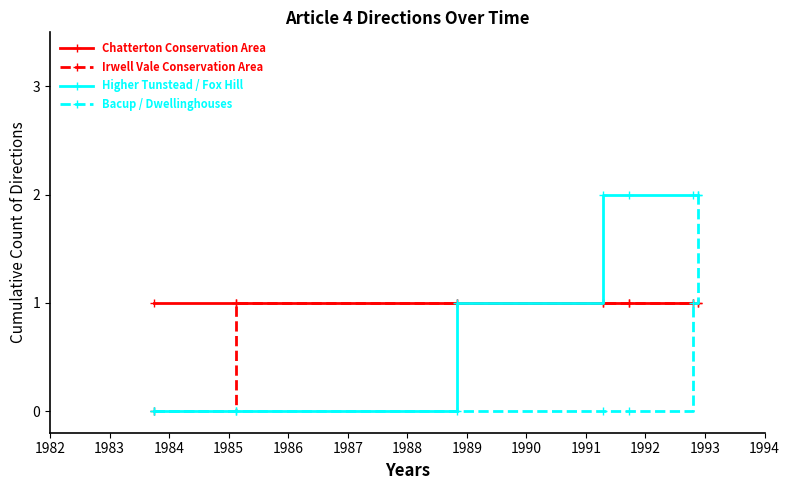

True or false: Higher Tunstead / Fox Hill has more than 2 interior local peaks.

False